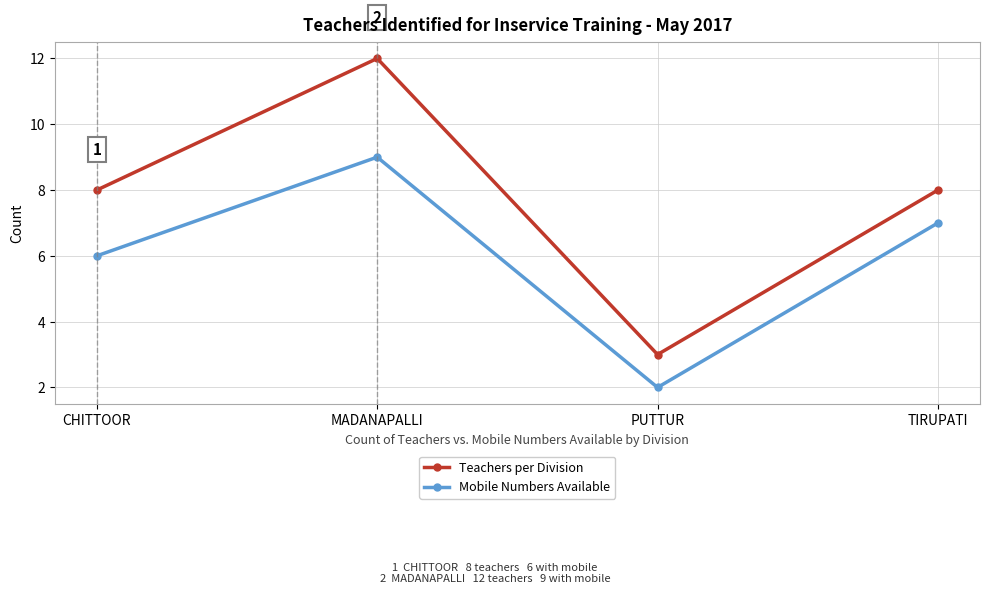

What is the average value of the Teachers per Division series?

8